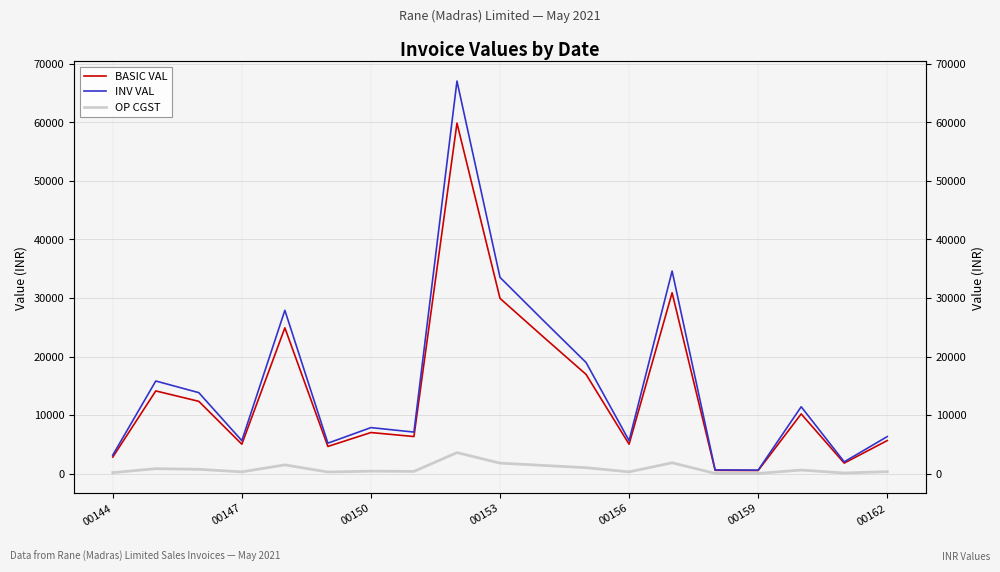

Rank the series by their maximum value, from highest to lowest.

INV VAL, BASIC VAL, OP CGST